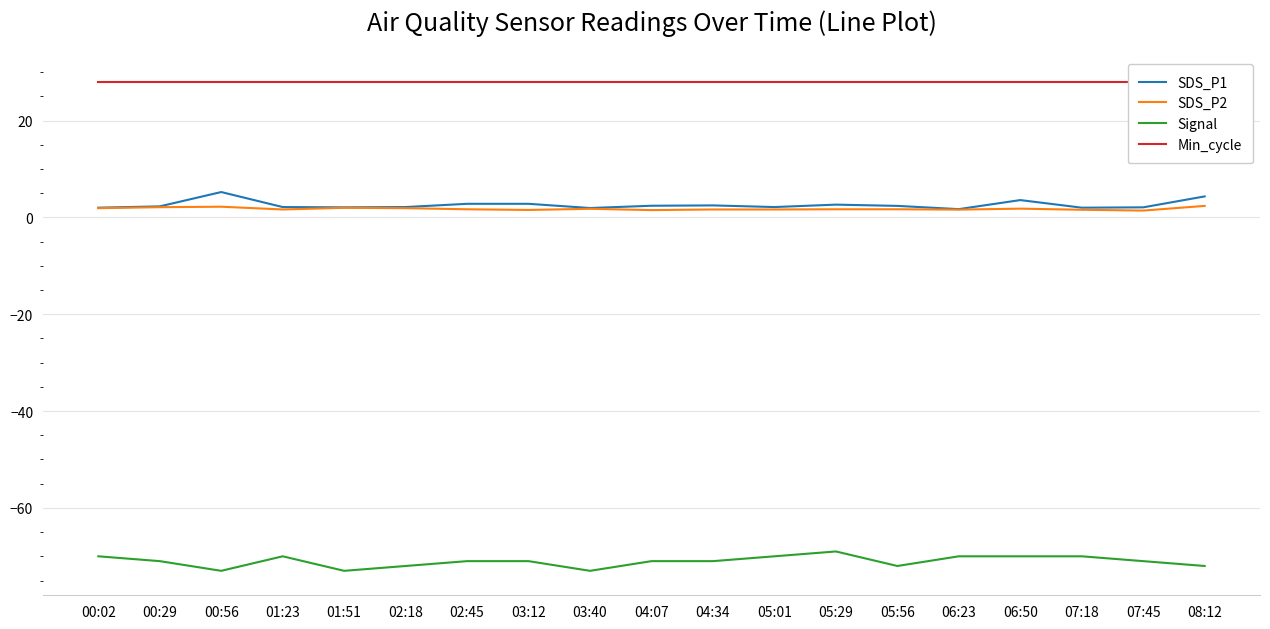

How many data points does each series have?

19